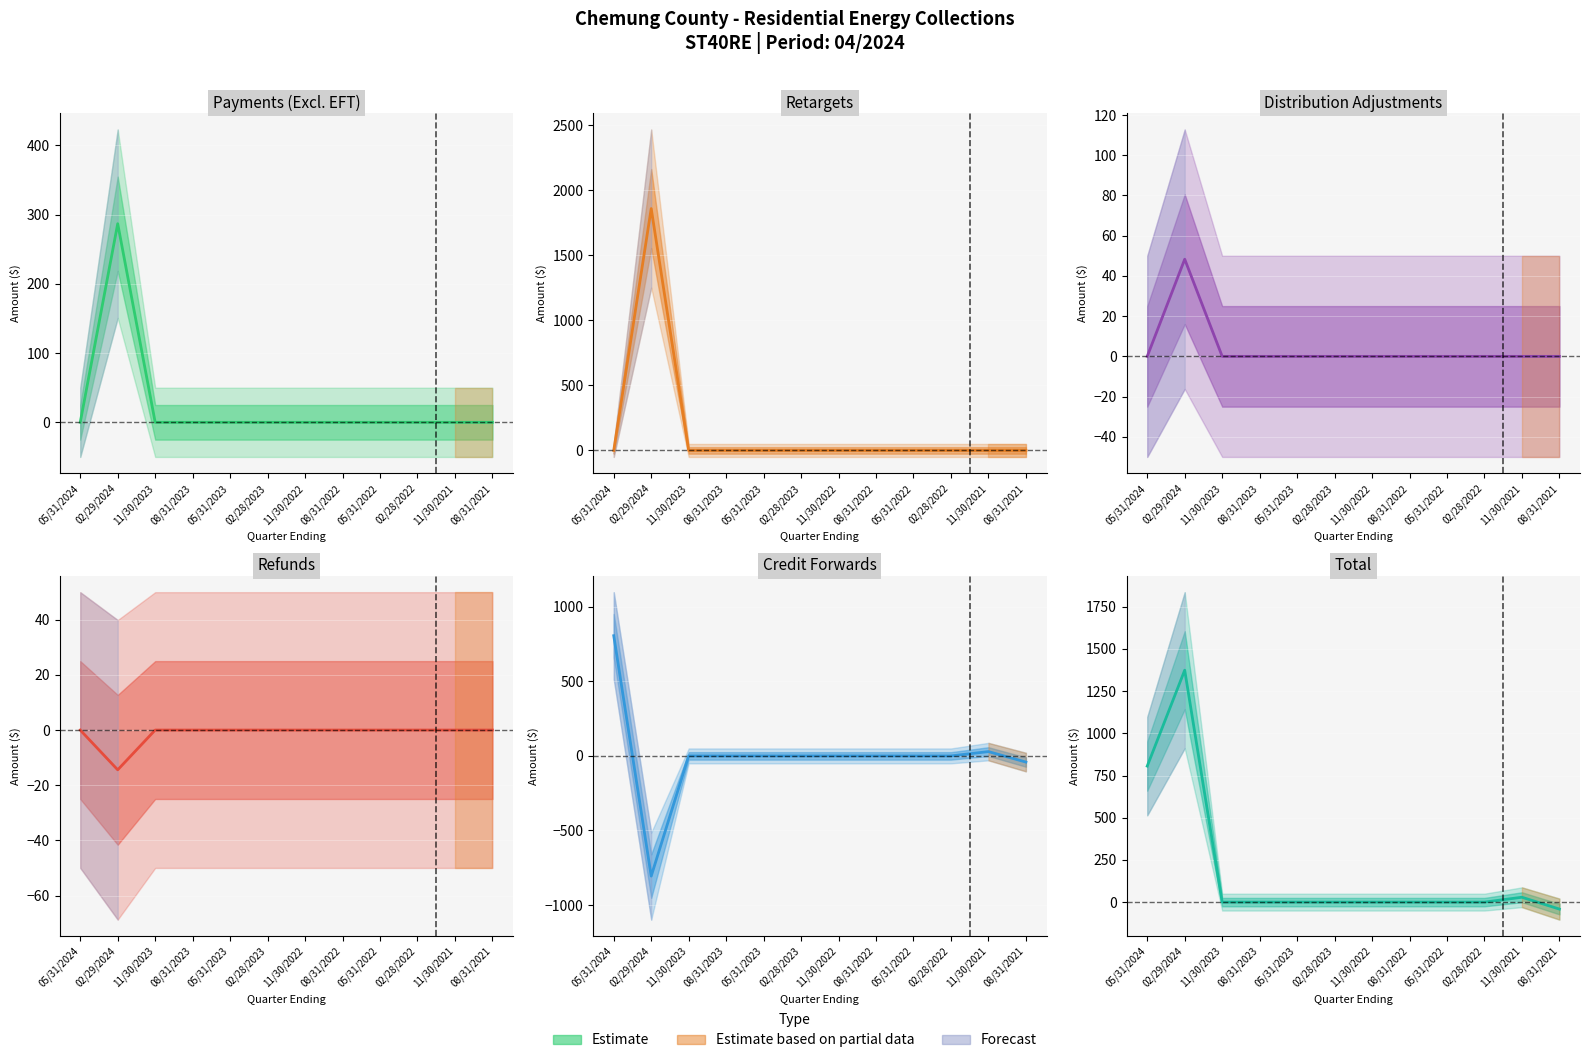

Is it true that Credit Forwards equals 802.4 at 02/28/2022?

False